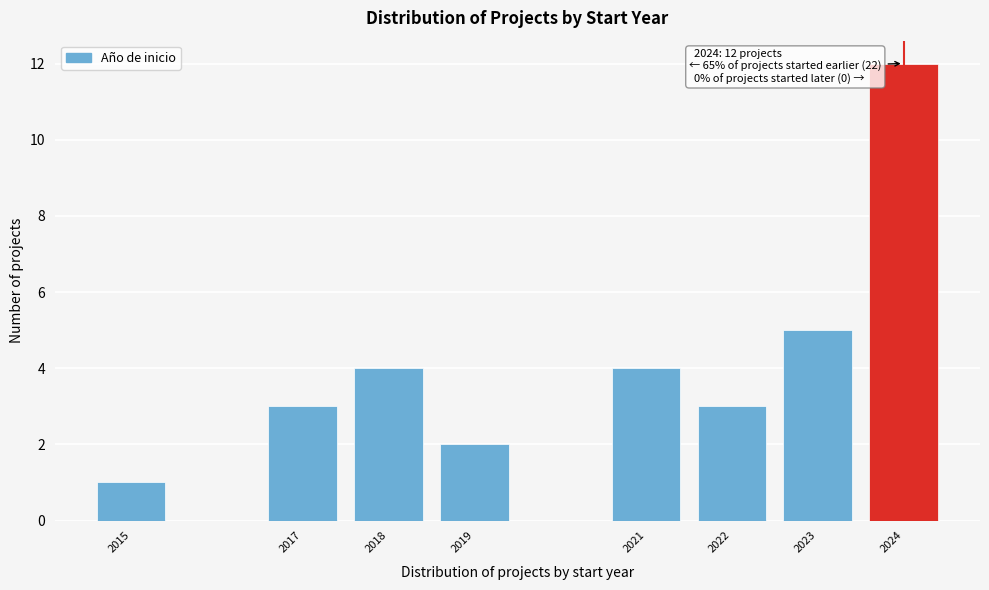

Reading right to left, extract all data points from this chart.

12	5	3	4	2	4	3	1